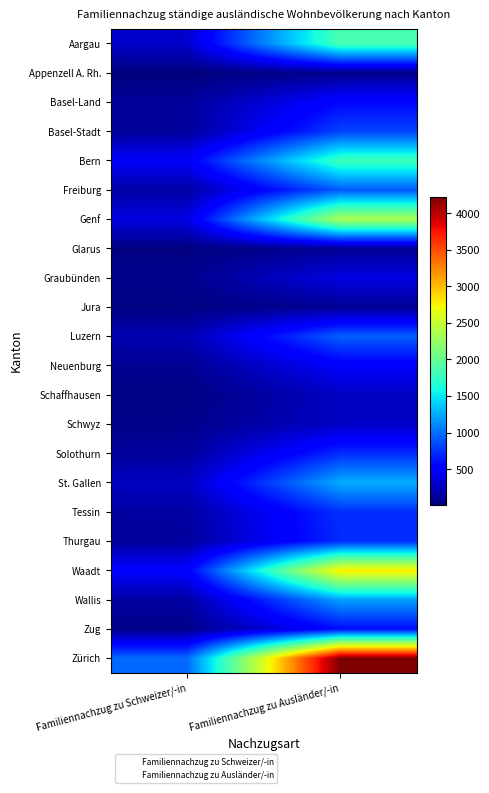

Reading right to left, extract all data points from this chart.

Aargau: Familiennachzug zu Ausländer/-in=1856	Familiennachzug zu Schweizer/-in=302
Appenzell A. Rh.: Familiennachzug zu Ausländer/-in=66	Familiennachzug zu Schweizer/-in=14
Basel-Land: Familiennachzug zu Ausländer/-in=562	Familiennachzug zu Schweizer/-in=114
Basel-Stadt: Familiennachzug zu Ausländer/-in=818	Familiennachzug zu Schweizer/-in=122
Bern: Familiennachzug zu Ausländer/-in=1799	Familiennachzug zu Schweizer/-in=479
Freiburg: Familiennachzug zu Ausländer/-in=919	Familiennachzug zu Schweizer/-in=152
Genf: Familiennachzug zu Ausländer/-in=2362	Familiennachzug zu Schweizer/-in=380
Glarus: Familiennachzug zu Ausländer/-in=94	Familiennachzug zu Schweizer/-in=26
Graubünden: Familiennachzug zu Ausländer/-in=390	Familiennachzug zu Schweizer/-in=71
Jura: Familiennachzug zu Ausländer/-in=96	Familiennachzug zu Schweizer/-in=28
Luzern: Familiennachzug zu Ausländer/-in=941	Familiennachzug zu Schweizer/-in=206
Neuenburg: Familiennachzug zu Ausländer/-in=492	Familiennachzug zu Schweizer/-in=89
Schaffhausen: Familiennachzug zu Ausländer/-in=267	Familiennachzug zu Schweizer/-in=30
Schwyz: Familiennachzug zu Ausländer/-in=279	Familiennachzug zu Schweizer/-in=62
Solothurn: Familiennachzug zu Ausländer/-in=724	Familiennachzug zu Schweizer/-in=125
St. Gallen: Familiennachzug zu Ausländer/-in=1263	Familiennachzug zu Schweizer/-in=261
Tessin: Familiennachzug zu Ausländer/-in=736	Familiennachzug zu Schweizer/-in=147
Thurgau: Familiennachzug zu Ausländer/-in=723	Familiennachzug zu Schweizer/-in=128
Waadt: Familiennachzug zu Ausländer/-in=2797	Familiennachzug zu Schweizer/-in=511
Wallis: Familiennachzug zu Ausländer/-in=1211	Familiennachzug zu Schweizer/-in=151
Zug: Familiennachzug zu Ausländer/-in=583	Familiennachzug zu Schweizer/-in=54
Zürich: Familiennachzug zu Ausländer/-in=4225	Familiennachzug zu Schweizer/-in=978